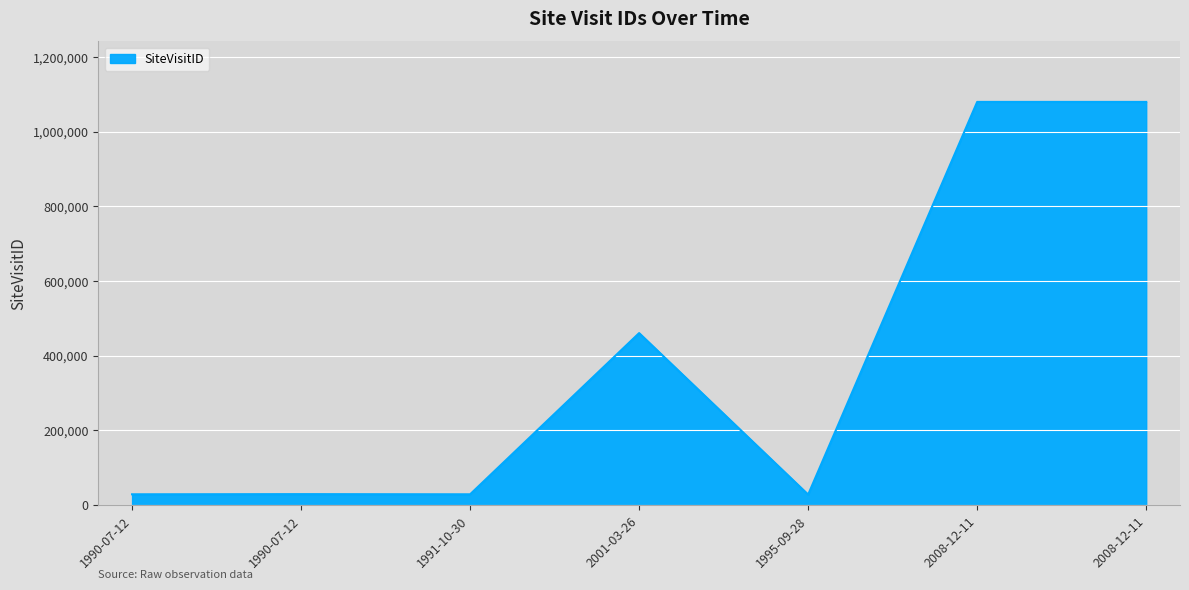

How many points are lower than both their immediate neighbors (excluding endpoints)?

2